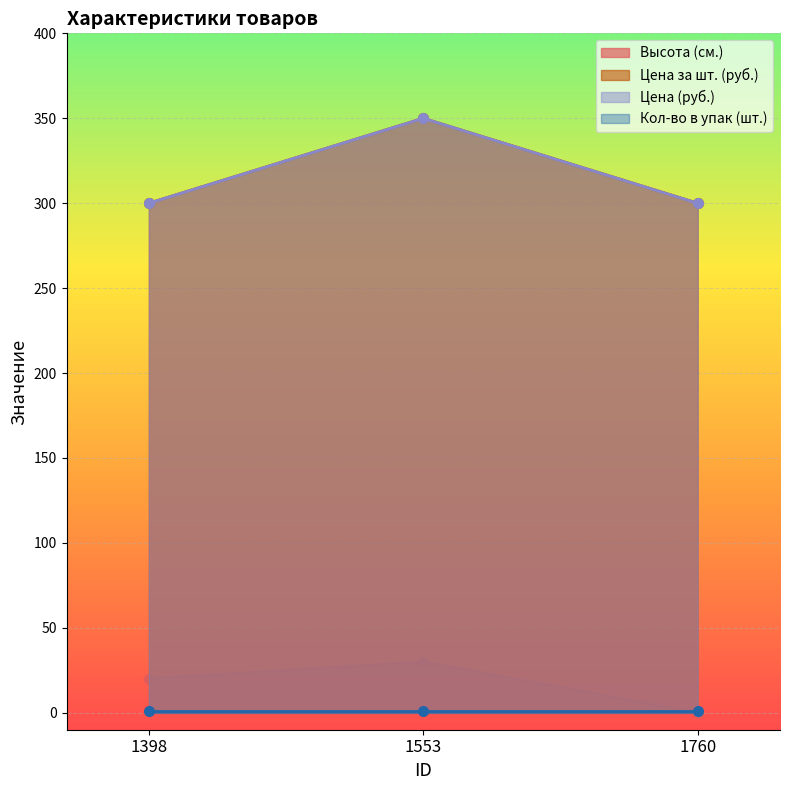

What is the difference between the maximum and second lowest values in the Цена за шт. (руб.) series?

50